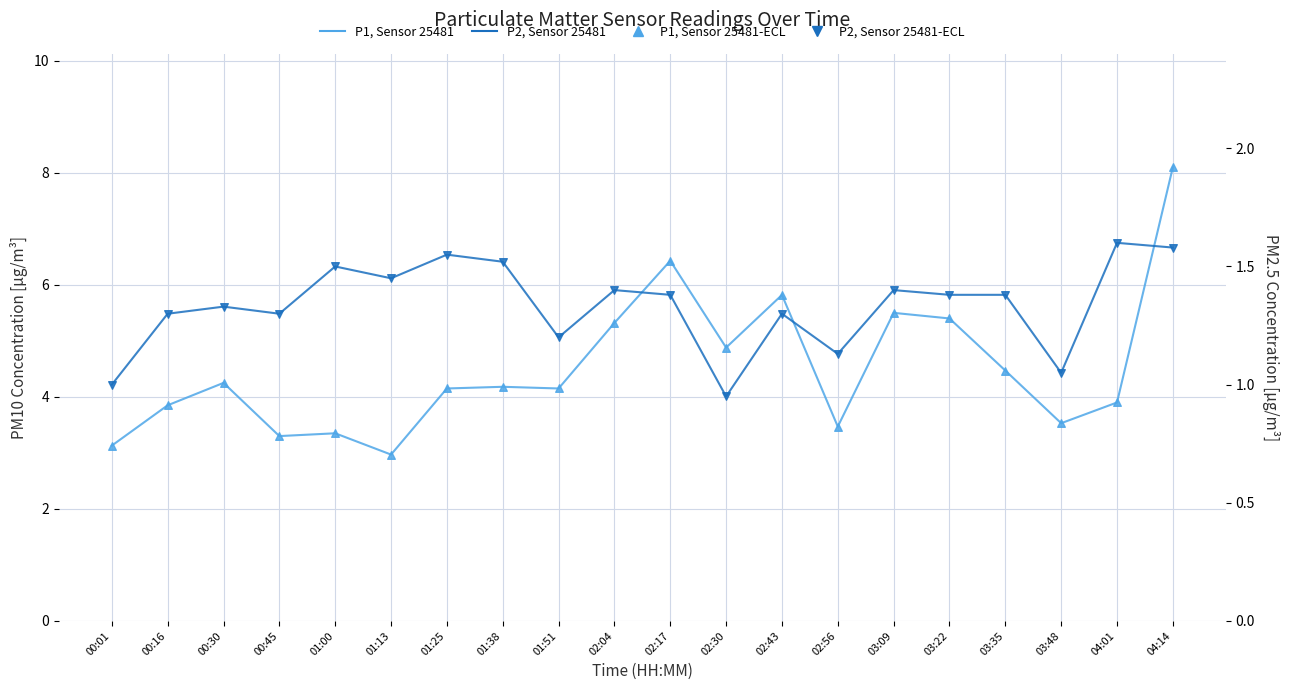

Which series reaches the minimum Y coordinate?

P2 (PM2.5)